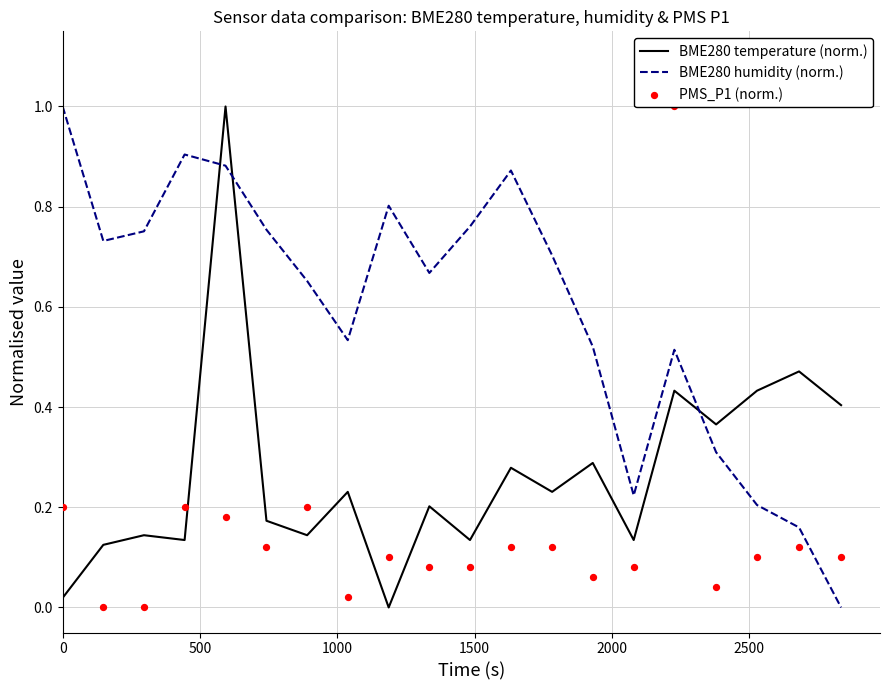

At how many categories does at least one series exceed 0?

20